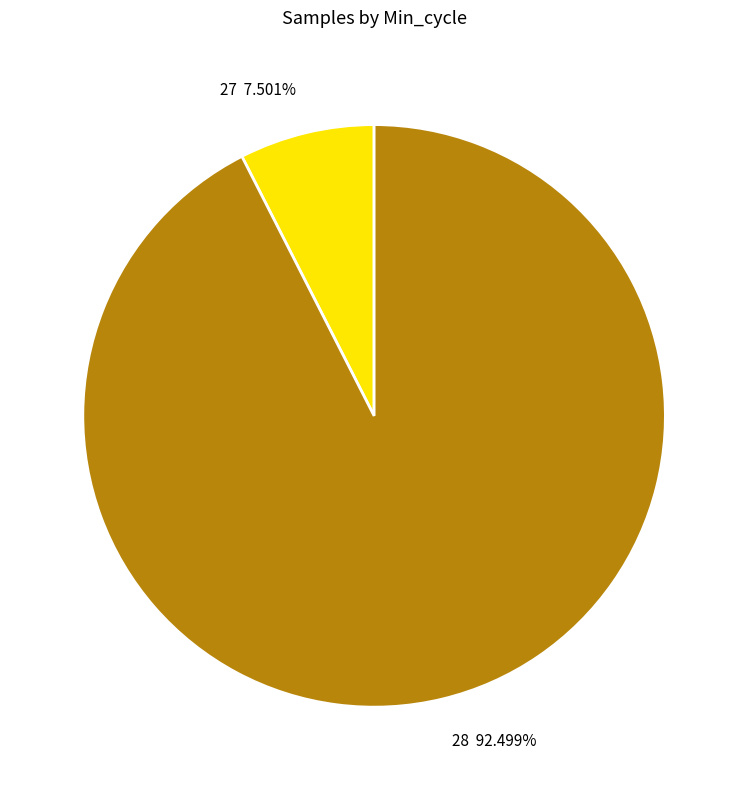

Between 27 and 28, which is larger?

28